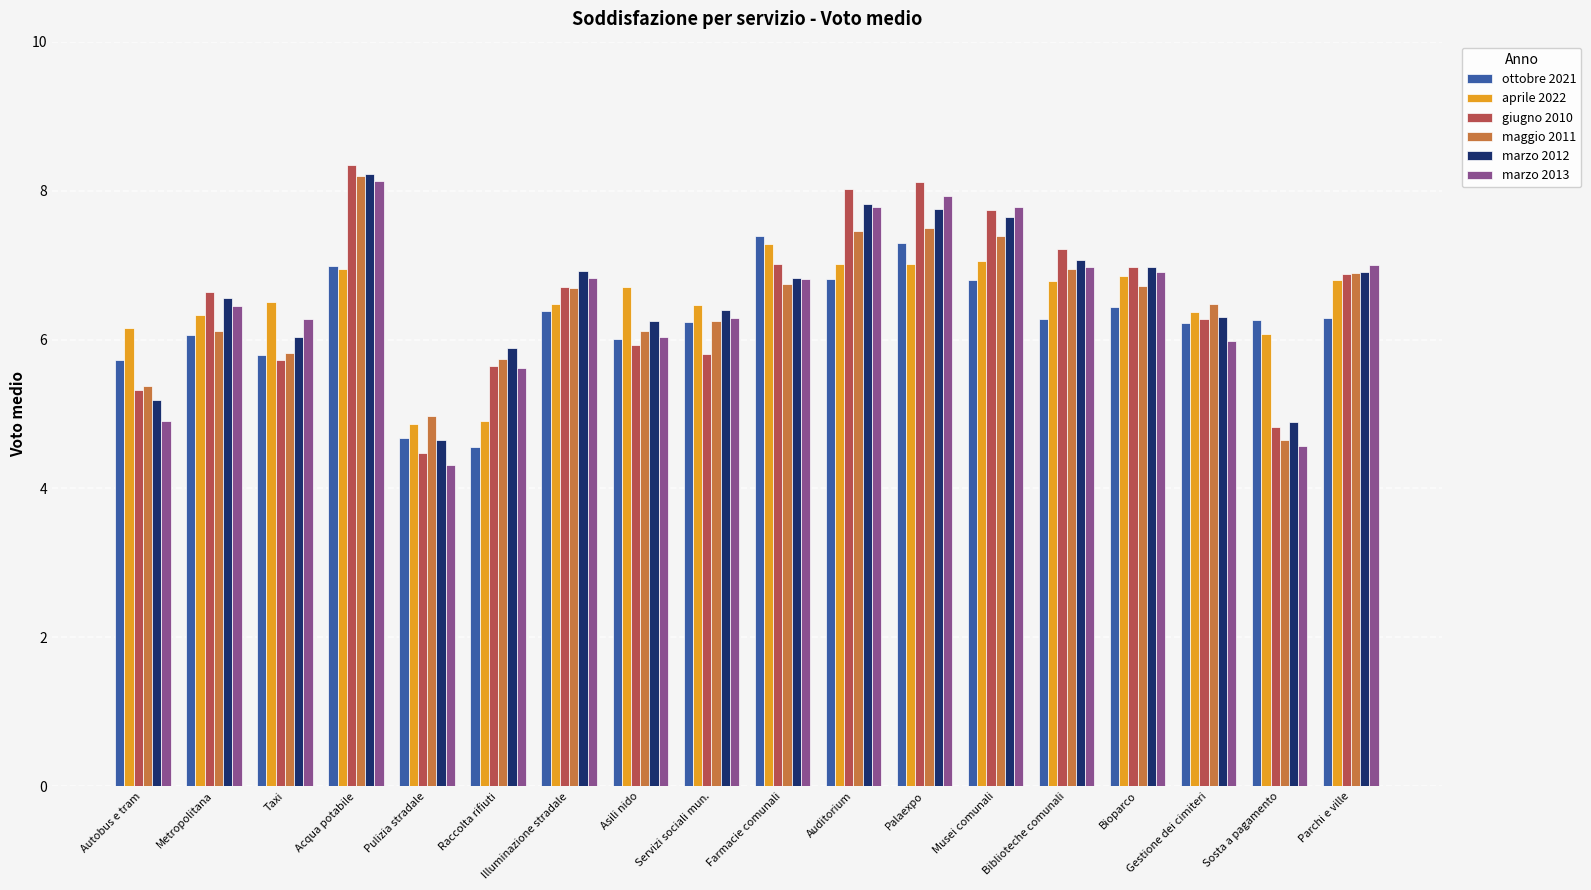

What is the label of the 1st bar from the right?

Parchi e ville